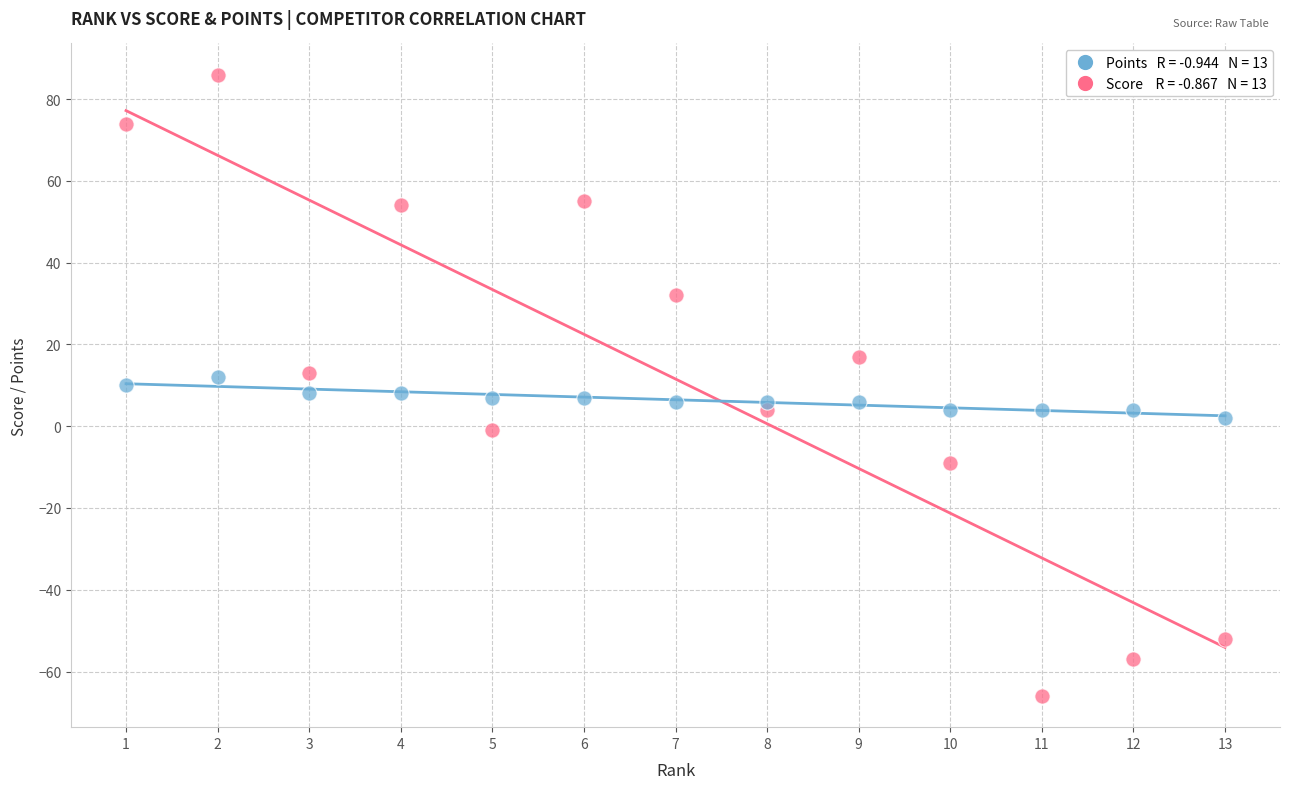

Across all data points, what is the range of Y values (max minus min)?

152